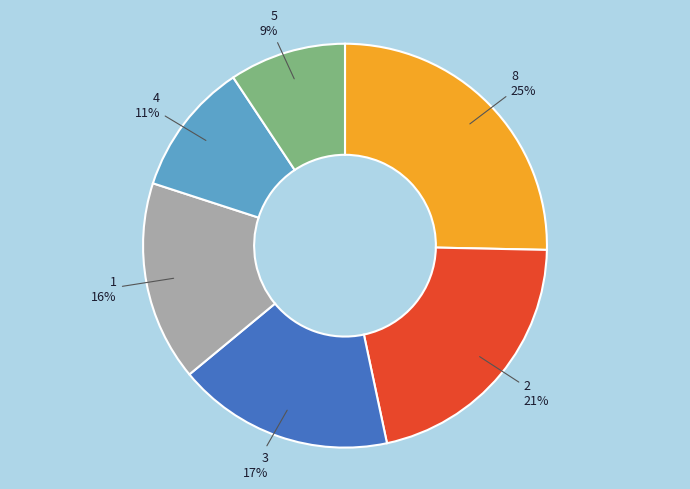

How many segments does this pie chart have?

6